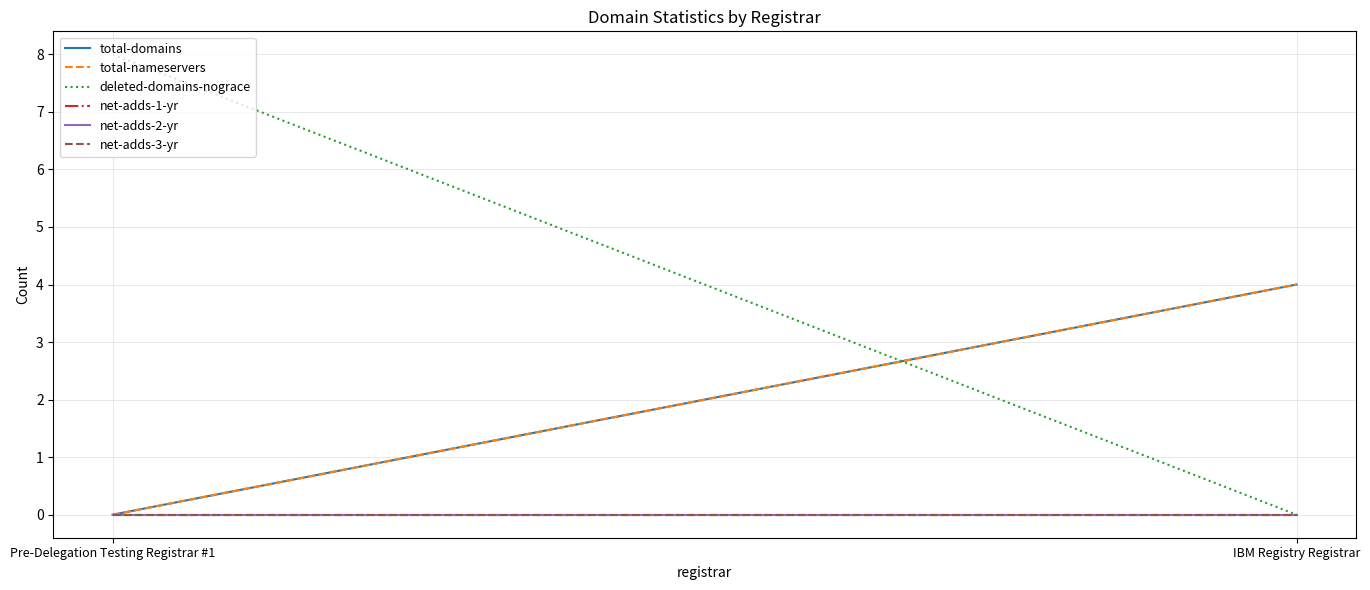

Between Pre-Delegation Testing Registrar #1 and IBM Registry Registrar, which series saw the biggest shift?

deleted-domains-nograce